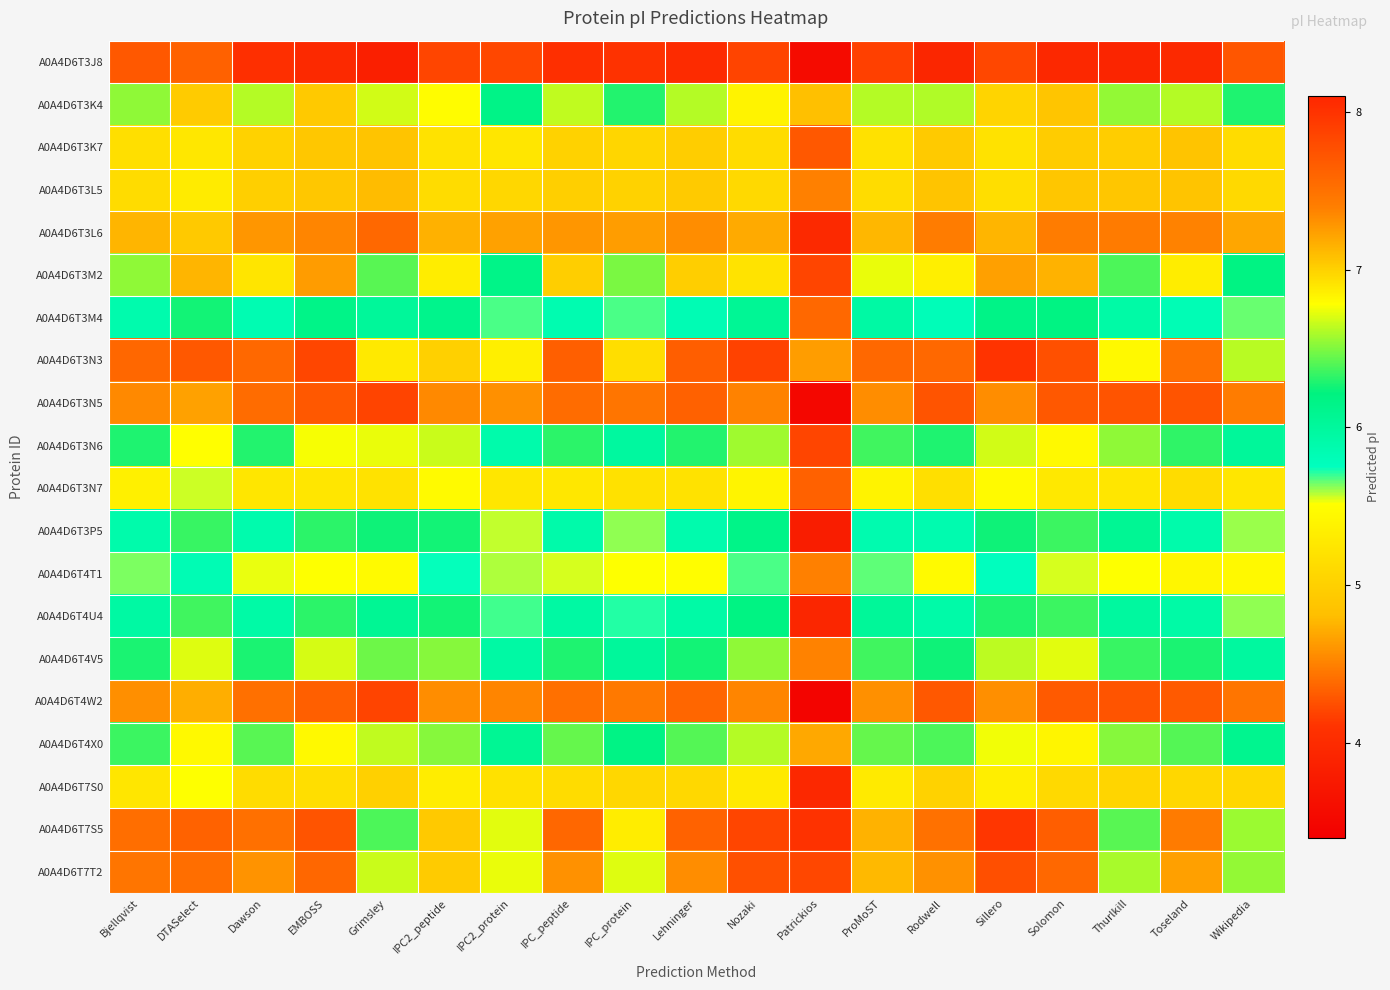

Reading left to right, list all the values displayed in this chart.

A0A4D6T3J8: Bjellqvist=4.3	DTASelect=4.3	Dawson=4.1	EMBOSS=4.0	Grimsley=3.8	IPC2_peptide=4.2	IPC2_protein=4.2	IPC_peptide=4.1	IPC_protein=4.1	Lehninger=4.0	Nozaki=4.2	Patrickios=3.6	ProMoST=4.2	Rodwell=3.9	Sillero=4.2	Solomon=4.0	Thurlkill=3.9	Toseland=4.0	Wikipedia=4.3
A0A4D6T3K4: Bjellqvist=6.5	DTASelect=7.0	Dawson=6.6	EMBOSS=7.0	Grimsley=6.7	IPC2_peptide=6.8	IPC2_protein=6.2	IPC_peptide=6.6	IPC_protein=6.3	Lehninger=6.6	Nozaki=6.8	Patrickios=4.8	ProMoST=6.6	Rodwell=6.6	Sillero=7.0	Solomon=7.1	Thurlkill=6.5	Toseland=6.6	Wikipedia=6.3
A0A4D6T3K7: Bjellqvist=5.2	DTASelect=5.3	Dawson=5.0	EMBOSS=4.9	Grimsley=4.9	IPC2_peptide=5.2	IPC2_protein=5.2	IPC_peptide=5.0	IPC_protein=5.1	Lehninger=5.0	Nozaki=5.1	Patrickios=4.3	ProMoST=5.2	Rodwell=4.9	Sillero=5.2	Solomon=5.0	Thurlkill=5.0	Toseland=4.9	Wikipedia=5.1
A0A4D6T3L5: Bjellqvist=5.1	DTASelect=5.3	Dawson=5.0	EMBOSS=4.9	Grimsley=4.8	IPC2_peptide=5.1	IPC2_protein=5.1	IPC_peptide=5.0	IPC_protein=5.0	Lehninger=4.9	Nozaki=5.1	Patrickios=4.5	ProMoST=5.1	Rodwell=4.9	Sillero=5.2	Solomon=4.9	Thurlkill=4.9	Toseland=4.9	Wikipedia=5.1
A0A4D6T3L6: Bjellqvist=4.8	DTASelect=4.9	Dawson=4.6	EMBOSS=4.5	Grimsley=4.4	IPC2_peptide=4.7	IPC2_protein=4.7	IPC_peptide=4.6	IPC_protein=4.6	Lehninger=4.6	Nozaki=4.7	Patrickios=4.0	ProMoST=4.8	Rodwell=4.5	Sillero=4.8	Solomon=4.5	Thurlkill=4.5	Toseland=4.5	Wikipedia=4.7
A0A4D6T3M2: Bjellqvist=6.5	DTASelect=7.1	Dawson=6.9	EMBOSS=7.2	Grimsley=6.4	IPC2_peptide=6.9	IPC2_protein=6.1	IPC_peptide=7.0	IPC_protein=6.5	Lehninger=7.0	Nozaki=6.9	Patrickios=4.2	ProMoST=6.7	Rodwell=6.9	Sillero=7.2	Solomon=7.1	Thurlkill=6.4	Toseland=6.9	Wikipedia=6.2
A0A4D6T3M4: Bjellqvist=5.9	DTASelect=6.3	Dawson=5.8	EMBOSS=6.1	Grimsley=6.0	IPC2_peptide=6.1	IPC2_protein=5.7	IPC_peptide=5.9	IPC_protein=5.7	Lehninger=5.8	Nozaki=6.1	Patrickios=4.4	ProMoST=5.9	Rodwell=5.8	Sillero=6.2	Solomon=6.2	Thurlkill=5.9	Toseland=5.8	Wikipedia=5.7
A0A4D6T3N3: Bjellqvist=7.6	DTASelect=7.7	Dawson=7.6	EMBOSS=7.8	Grimsley=6.9	IPC2_peptide=7.0	IPC2_protein=6.9	IPC_peptide=7.6	IPC_protein=6.9	Lehninger=7.7	Nozaki=7.9	Patrickios=4.6	ProMoST=7.6	Rodwell=7.6	Sillero=8.0	Solomon=7.8	Thurlkill=6.8	Toseland=7.5	Wikipedia=6.6
A0A4D6T3N5: Bjellqvist=4.5	DTASelect=4.7	Dawson=4.4	EMBOSS=4.3	Grimsley=4.2	IPC2_peptide=4.5	IPC2_protein=4.6	IPC_peptide=4.4	IPC_protein=4.4	Lehninger=4.3	Nozaki=4.5	Patrickios=3.5	ProMoST=4.6	Rodwell=4.3	Sillero=4.6	Solomon=4.3	Thurlkill=4.3	Toseland=4.3	Wikipedia=4.5
A0A4D6T3N6: Bjellqvist=6.3	DTASelect=6.8	Dawson=6.3	EMBOSS=6.8	Grimsley=6.7	IPC2_peptide=6.7	IPC2_protein=5.9	IPC_peptide=6.3	IPC_protein=6.0	Lehninger=6.3	Nozaki=6.6	Patrickios=4.2	ProMoST=6.4	Rodwell=6.3	Sillero=6.7	Solomon=6.8	Thurlkill=6.5	Toseland=6.3	Wikipedia=6.0
A0A4D6T3N7: Bjellqvist=5.3	DTASelect=5.6	Dawson=5.2	EMBOSS=5.2	Grimsley=5.2	IPC2_peptide=5.5	IPC2_protein=5.2	IPC_peptide=5.3	IPC_protein=5.2	Lehninger=5.2	Nozaki=5.4	Patrickios=4.3	ProMoST=5.4	Rodwell=5.2	Sillero=5.5	Solomon=5.3	Thurlkill=5.2	Toseland=5.1	Wikipedia=5.3
A0A4D6T3P5: Bjellqvist=5.9	DTASelect=6.3	Dawson=5.9	EMBOSS=6.3	Grimsley=6.2	IPC2_peptide=6.3	IPC2_protein=5.6	IPC_peptide=5.9	IPC_protein=5.6	Lehninger=5.9	Nozaki=6.1	Patrickios=3.8	ProMoST=5.9	Rodwell=5.9	Sillero=6.2	Solomon=6.4	Thurlkill=6.1	Toseland=5.9	Wikipedia=5.6
A0A4D6T4T1: Bjellqvist=5.6	DTASelect=5.8	Dawson=5.5	EMBOSS=5.5	Grimsley=5.5	IPC2_peptide=5.7	IPC2_protein=5.6	IPC_peptide=5.5	IPC_protein=5.5	Lehninger=5.5	Nozaki=5.7	Patrickios=4.5	ProMoST=5.7	Rodwell=5.5	Sillero=5.8	Solomon=5.5	Thurlkill=5.5	Toseland=5.4	Wikipedia=5.4
A0A4D6T4U4: Bjellqvist=6.0	DTASelect=6.4	Dawson=5.9	EMBOSS=6.3	Grimsley=6.1	IPC2_peptide=6.3	IPC2_protein=5.7	IPC_peptide=6.0	IPC_protein=5.7	Lehninger=5.9	Nozaki=6.2	Patrickios=3.9	ProMoST=6.0	Rodwell=5.9	Sillero=6.3	Solomon=6.4	Thurlkill=6.0	Toseland=5.9	Wikipedia=5.6
A0A4D6T4V5: Bjellqvist=6.3	DTASelect=6.7	Dawson=6.3	EMBOSS=6.7	Grimsley=6.5	IPC2_peptide=6.5	IPC2_protein=5.9	IPC_peptide=6.3	IPC_protein=6.0	Lehninger=6.3	Nozaki=6.5	Patrickios=4.5	ProMoST=6.4	Rodwell=6.2	Sillero=6.6	Solomon=6.7	Thurlkill=6.3	Toseland=6.3	Wikipedia=6.0
A0A4D6T4W2: Bjellqvist=4.6	DTASelect=4.7	Dawson=4.4	EMBOSS=4.3	Grimsley=4.2	IPC2_peptide=4.6	IPC2_protein=4.5	IPC_peptide=4.4	IPC_protein=4.5	Lehninger=4.4	Nozaki=4.5	Patrickios=3.5	ProMoST=4.6	Rodwell=4.3	Sillero=4.6	Solomon=4.3	Thurlkill=4.3	Toseland=4.3	Wikipedia=4.4
A0A4D6T4X0: Bjellqvist=6.4	DTASelect=6.8	Dawson=6.4	EMBOSS=6.8	Grimsley=6.6	IPC2_peptide=6.5	IPC2_protein=6.1	IPC_peptide=6.4	IPC_protein=6.2	Lehninger=6.4	Nozaki=6.6	Patrickios=4.7	ProMoST=6.4	Rodwell=6.4	Sillero=6.8	Solomon=6.8	Thurlkill=6.5	Toseland=6.4	Wikipedia=6.1
A0A4D6T7S0: Bjellqvist=5.2	DTASelect=5.5	Dawson=5.1	EMBOSS=5.2	Grimsley=5.0	IPC2_peptide=5.3	IPC2_protein=5.2	IPC_peptide=5.1	IPC_protein=5.1	Lehninger=5.1	Nozaki=5.3	Patrickios=4.0	ProMoST=5.3	Rodwell=5.0	Sillero=5.3	Solomon=5.1	Thurlkill=5.1	Toseland=5.1	Wikipedia=5.1
A0A4D6T7S5: Bjellqvist=7.5	DTASelect=7.6	Dawson=7.5	EMBOSS=7.7	Grimsley=6.4	IPC2_peptide=7.0	IPC2_protein=6.7	IPC_peptide=7.6	IPC_protein=6.9	Lehninger=7.6	Nozaki=7.8	Patrickios=4.1	ProMoST=7.1	Rodwell=7.5	Sillero=8.0	Solomon=7.7	Thurlkill=6.4	Toseland=7.4	Wikipedia=6.6
A0A4D6T7T2: Bjellqvist=7.5	DTASelect=7.5	Dawson=7.3	EMBOSS=7.6	Grimsley=6.7	IPC2_peptide=7.0	IPC2_protein=6.7	IPC_peptide=7.3	IPC_protein=6.7	Lehninger=7.3	Nozaki=7.8	Patrickios=4.2	ProMoST=7.1	Rodwell=7.3	Sillero=7.8	Solomon=7.6	Thurlkill=6.6	Toseland=7.2	Wikipedia=6.5